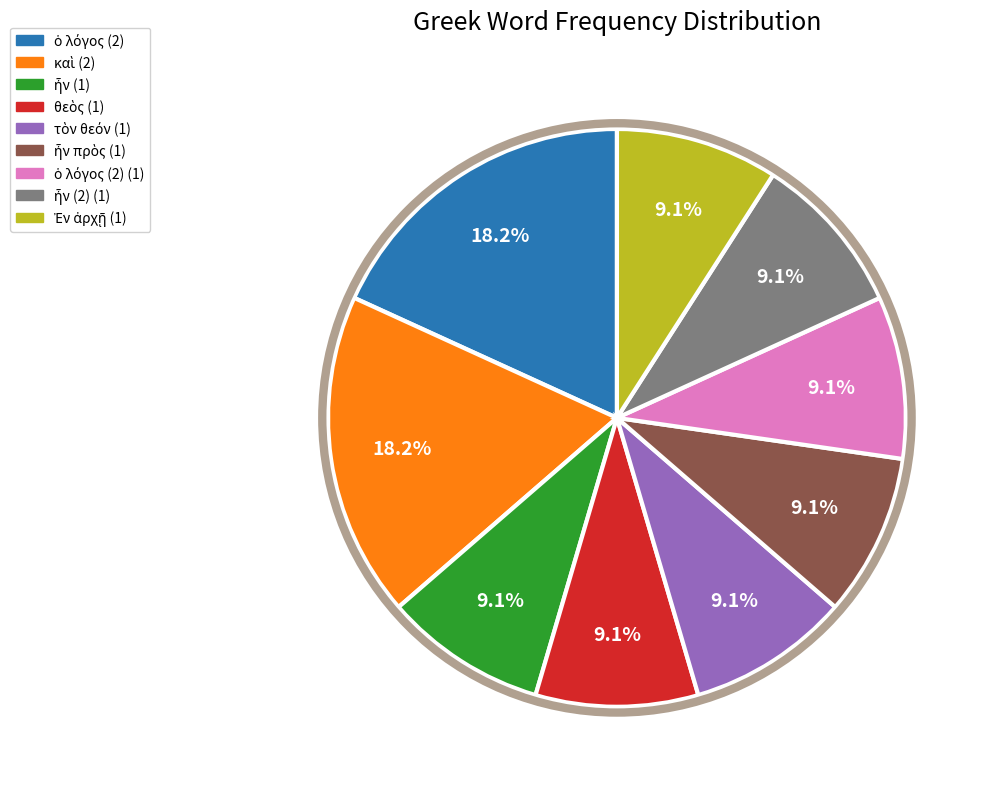

Is there a majority slice in this chart?

No